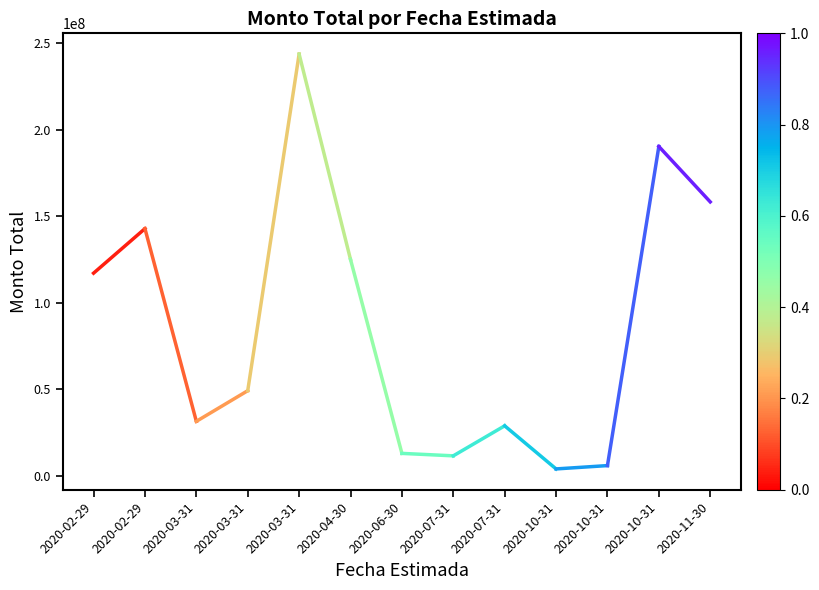

Reading right to left, what are all the values shown in this chart?

142800000	117077504